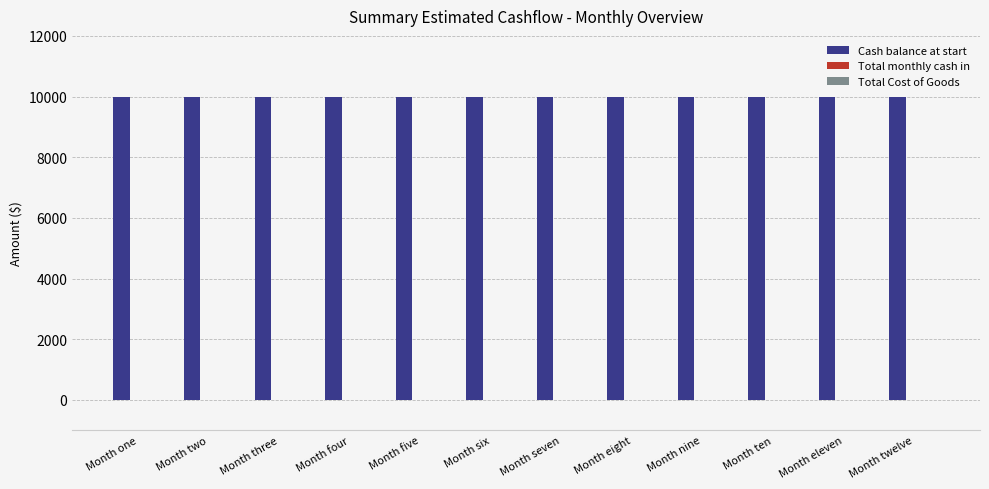

Read the Cash balance at start value at Month ten.

10000